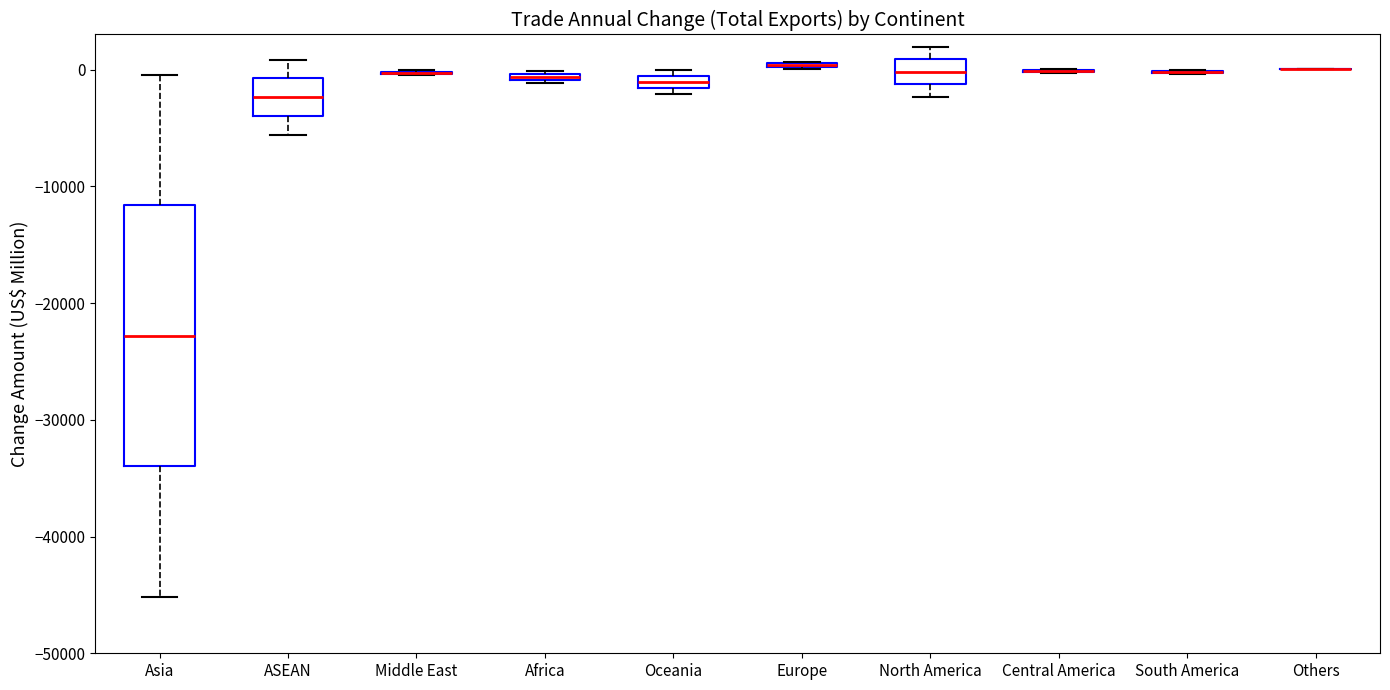

Where is the lower edge of the box for Oceania on the y-axis? The values are not printed on the chart, so give them approximately, as read against the axis.

-2000